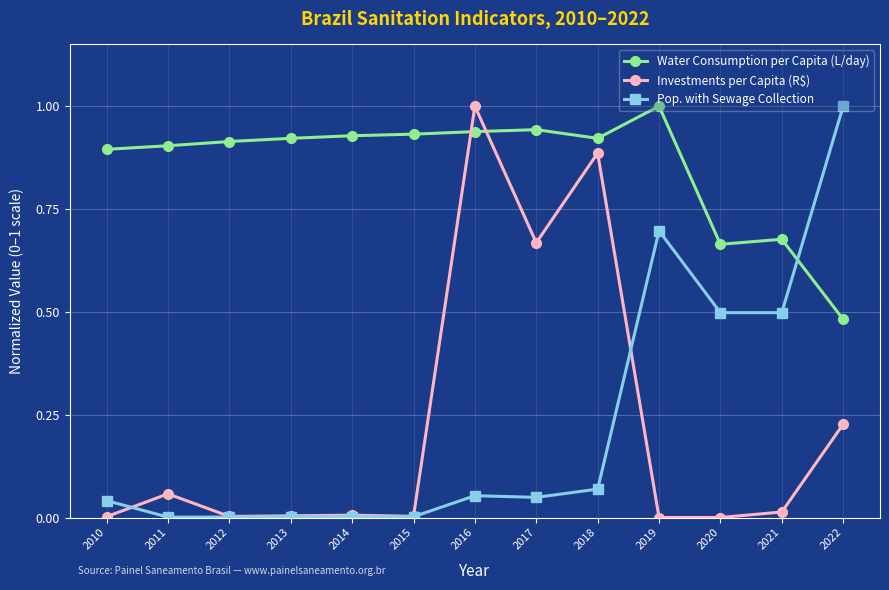

Between 2016 and 2018, which series saw the biggest shift?

Investments per Capita (R$)